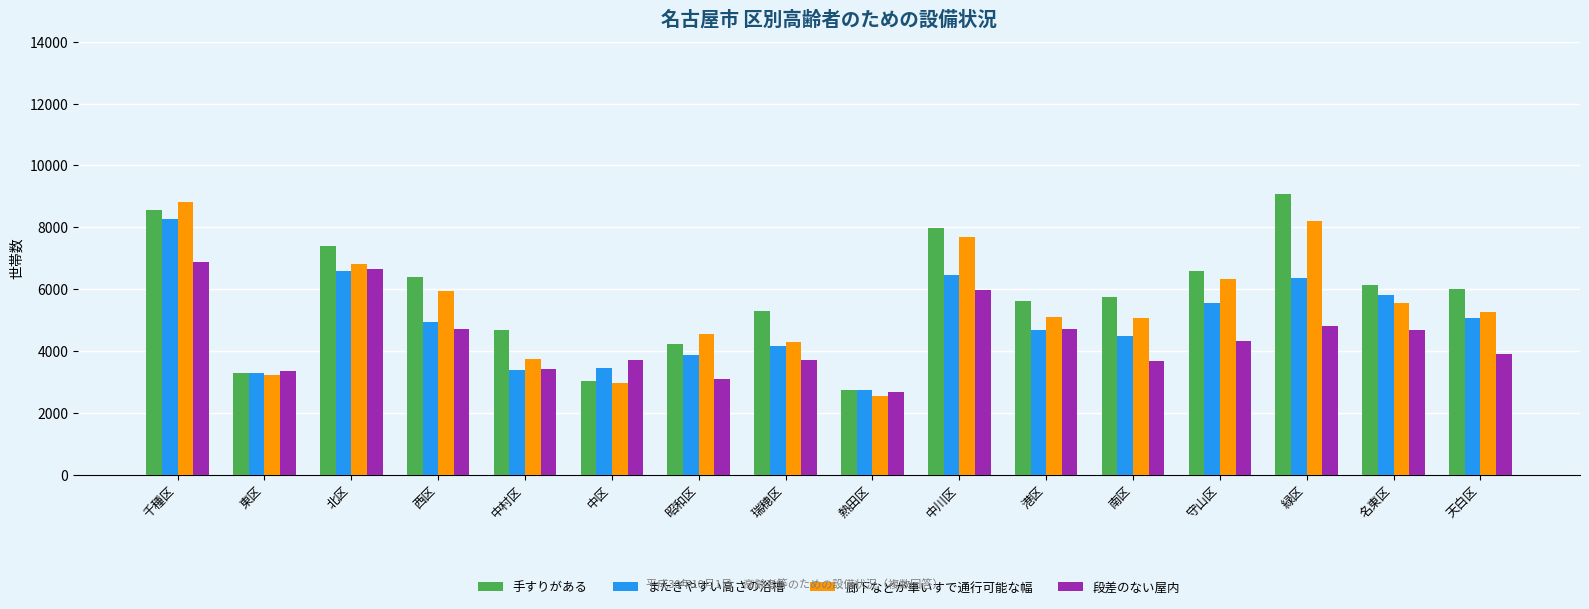

The 廊下などが車いすで通行可能な幅 series shows 4682 at 中川区. True or false?

False